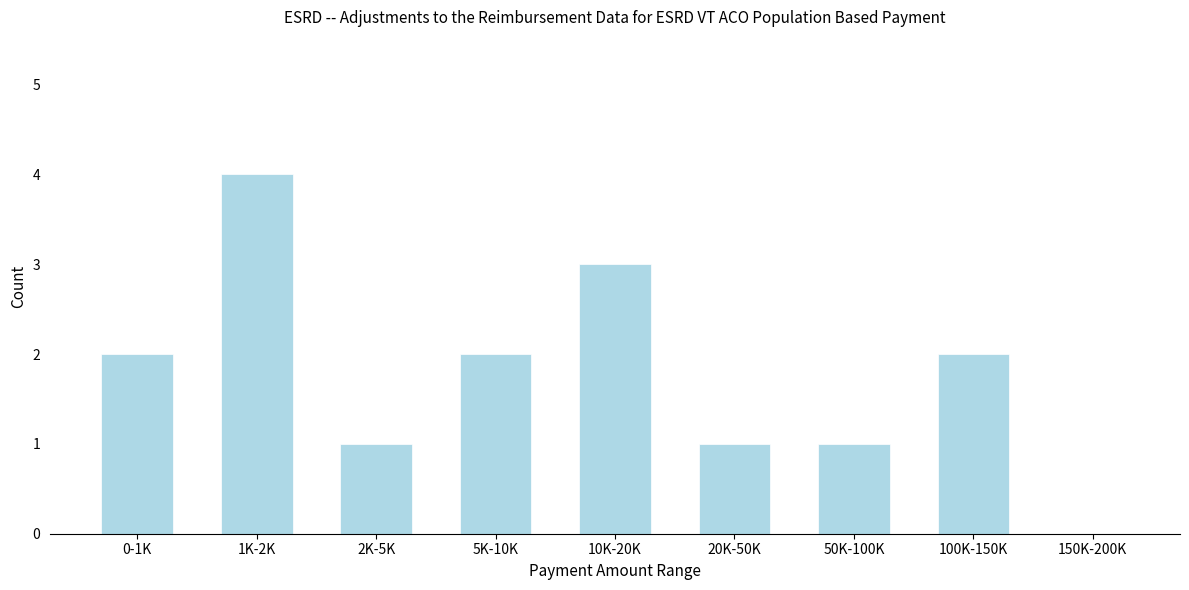

Reading left to right, transcribe all the data shown in this chart.

0-1K=2	1K-2K=4	2K-5K=1	5K-10K=2	10K-20K=3	20K-50K=1	50K-100K=1	100K-150K=2	150K-200K=0